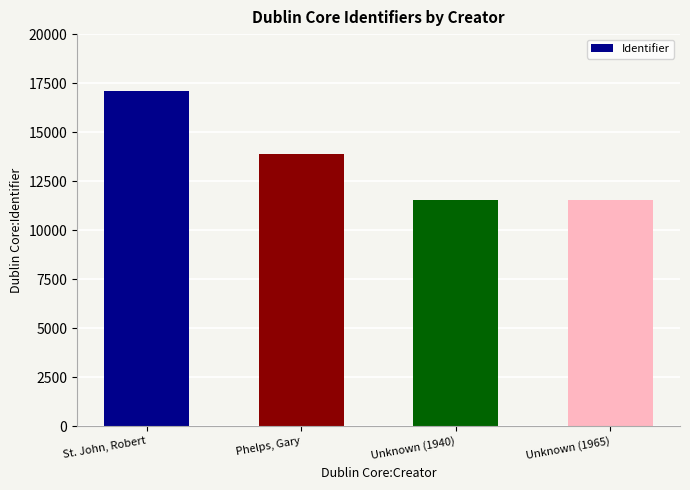

What is the difference between the values at Phelps, Gary and Unknown (1940)?

2385